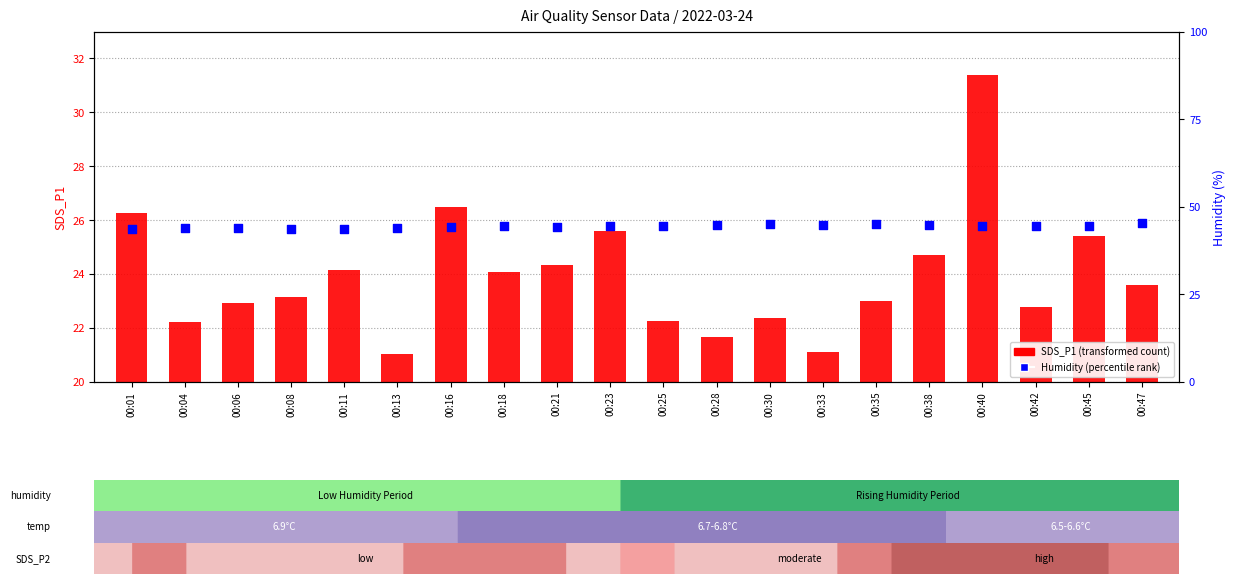

What are all the series names shown in the legend?

SDS_P1 (transformed count), Humidity (percentile rank)